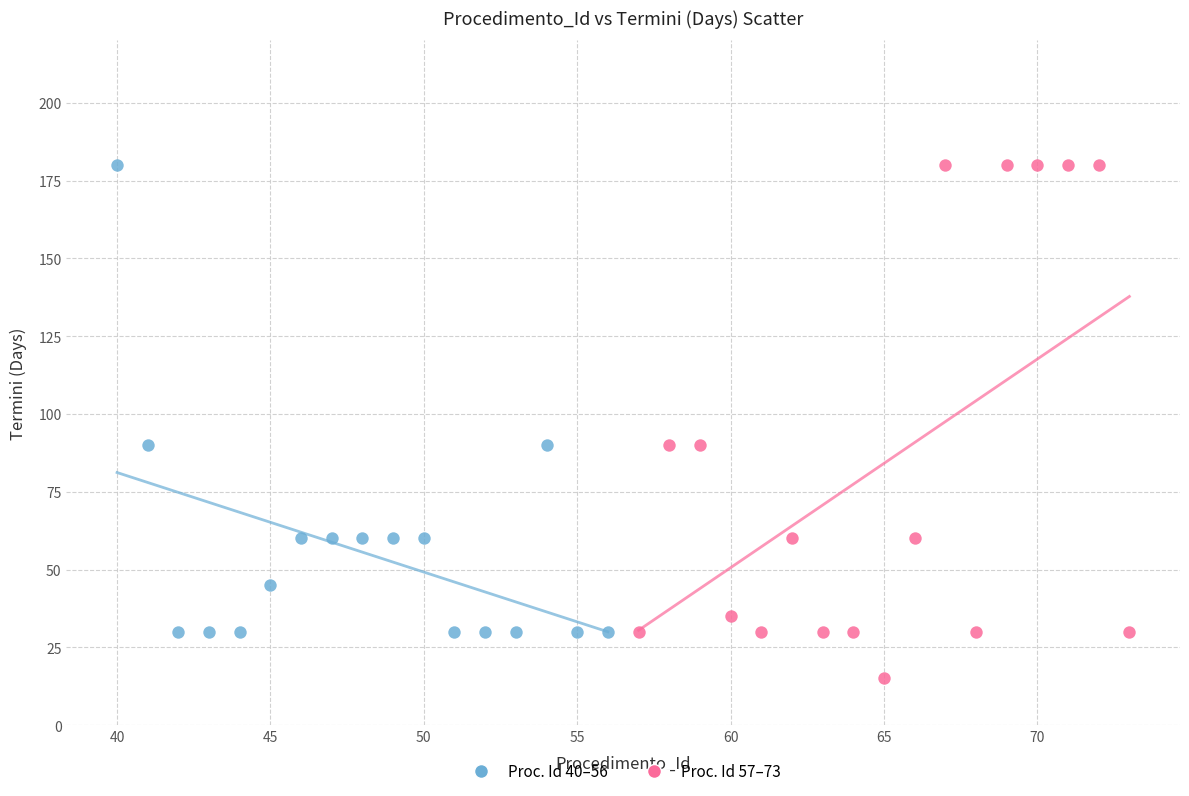

Which series has the largest Y range (max minus min)?

Proc. Id 57–73